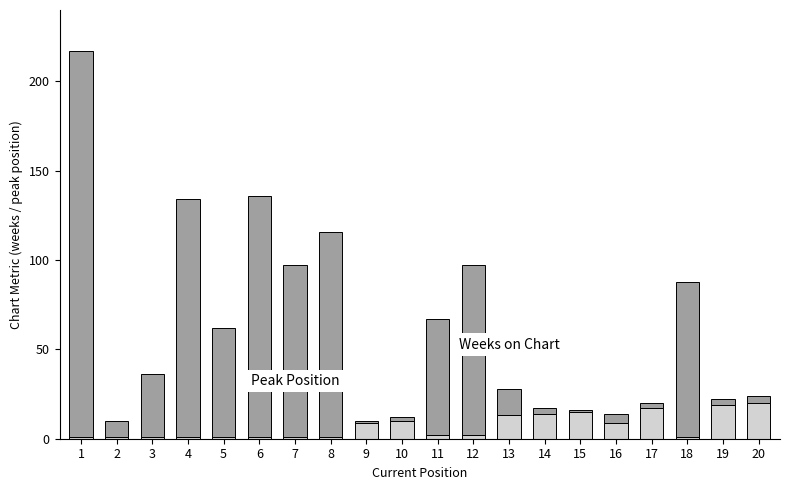

What is the total value across all series at 10?

12